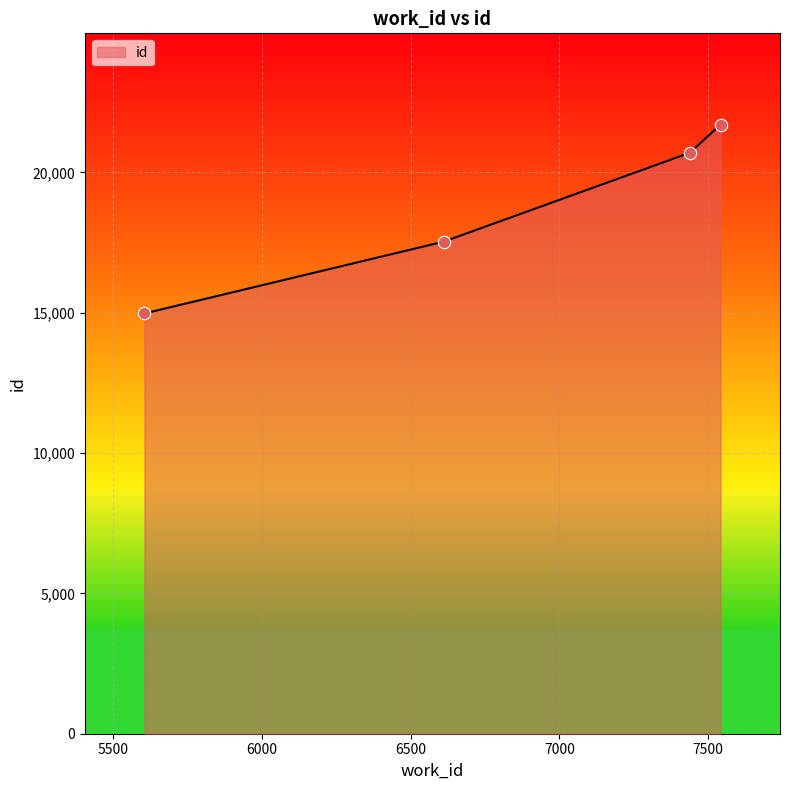

True or false: there are more than 0 points higher than both neighbors.

False